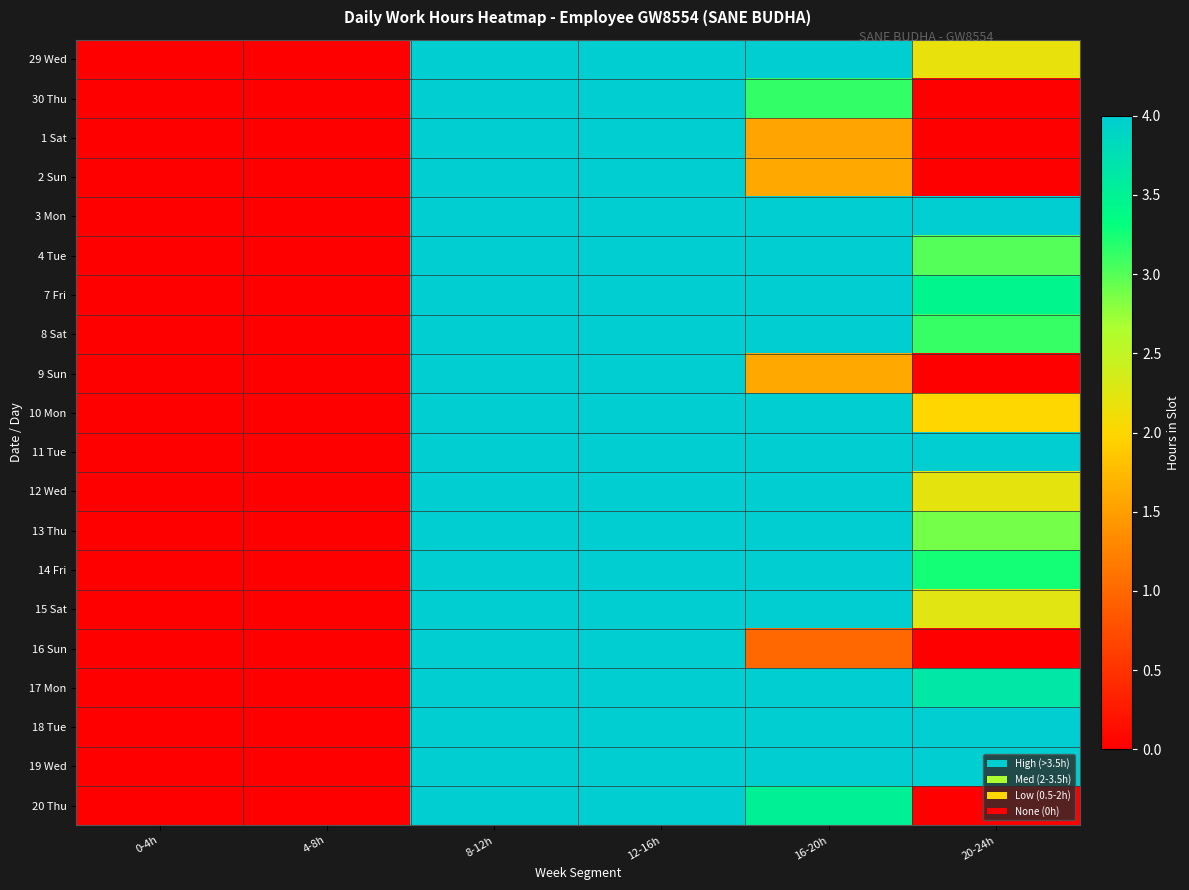

Rank the series at 12-16h from highest to lowest value.

29 Wed, 30 Thu, 1 Sat, 2 Sun, 3 Mon, 4 Tue, 7 Fri, 8 Sat, 9 Sun, 10 Mon, 11 Tue, 12 Wed, 13 Thu, 14 Fri, 15 Sat, 16 Sun, 17 Mon, 18 Tue, 19 Wed, 20 Thu